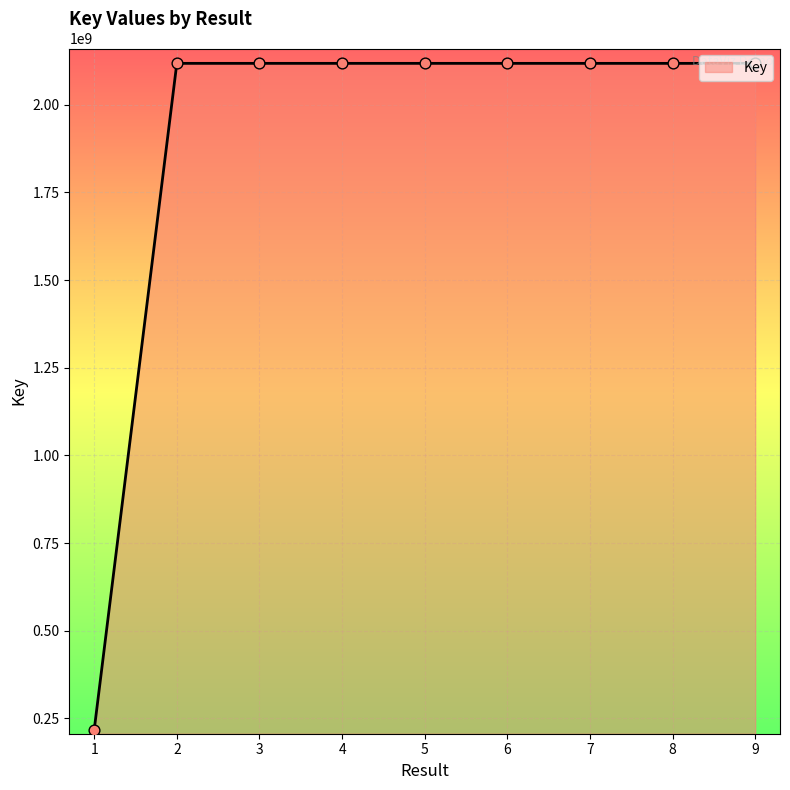

Approximately how many times larger is the value at 2 compared to 1?

9.7